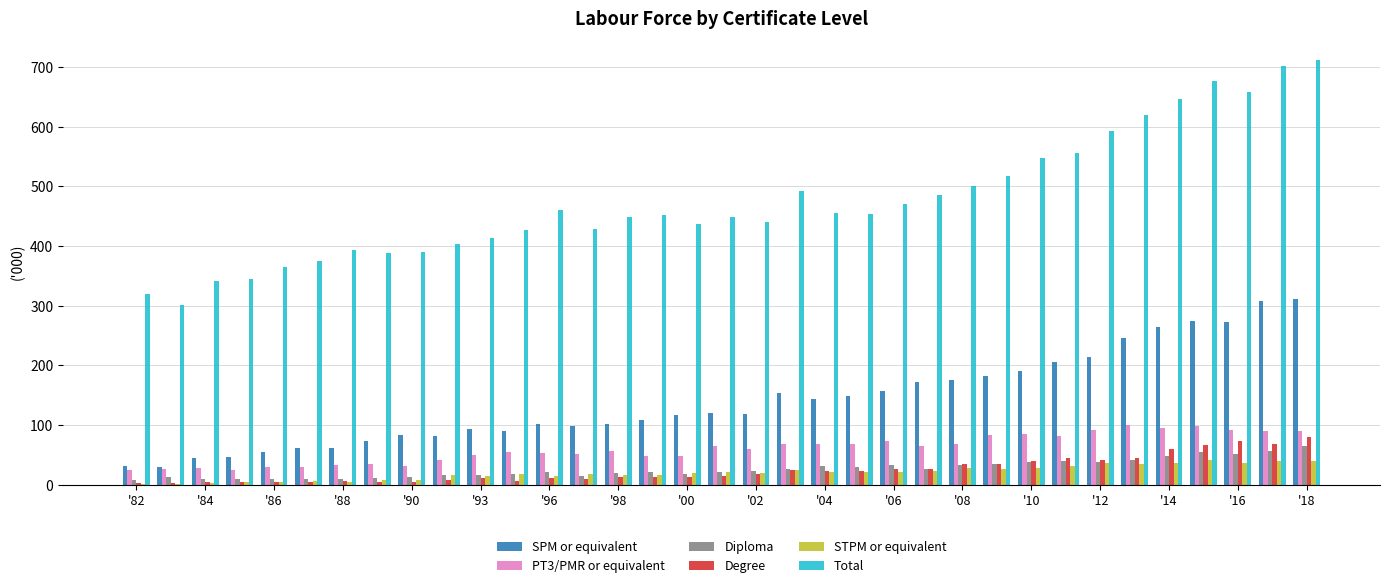

What is the maximum value shown in the chart?

712.0